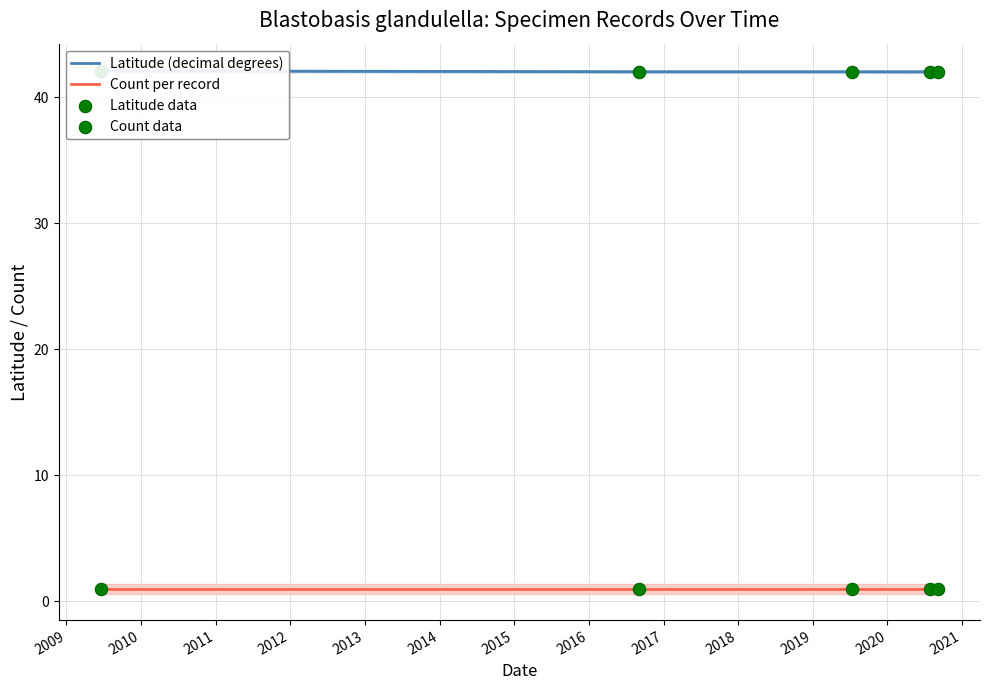

What are all the series names shown in the legend?

Latitude (decimal degrees), Count per record, Latitude data, Count data